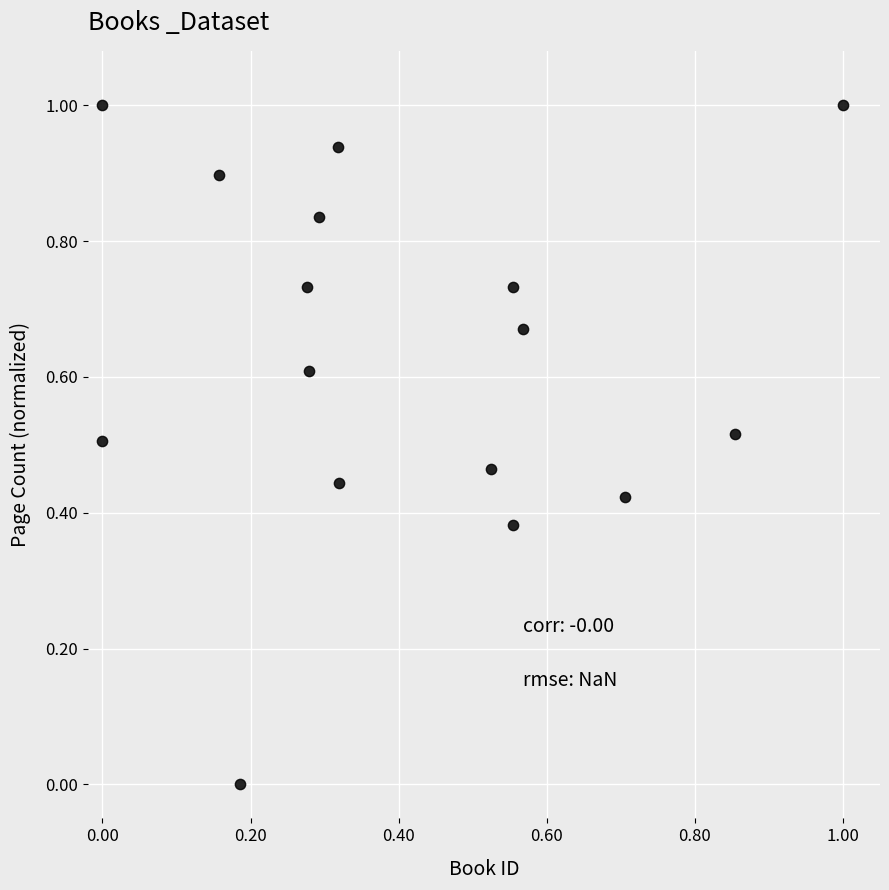

What is the range of X values (max minus min)?

1.0